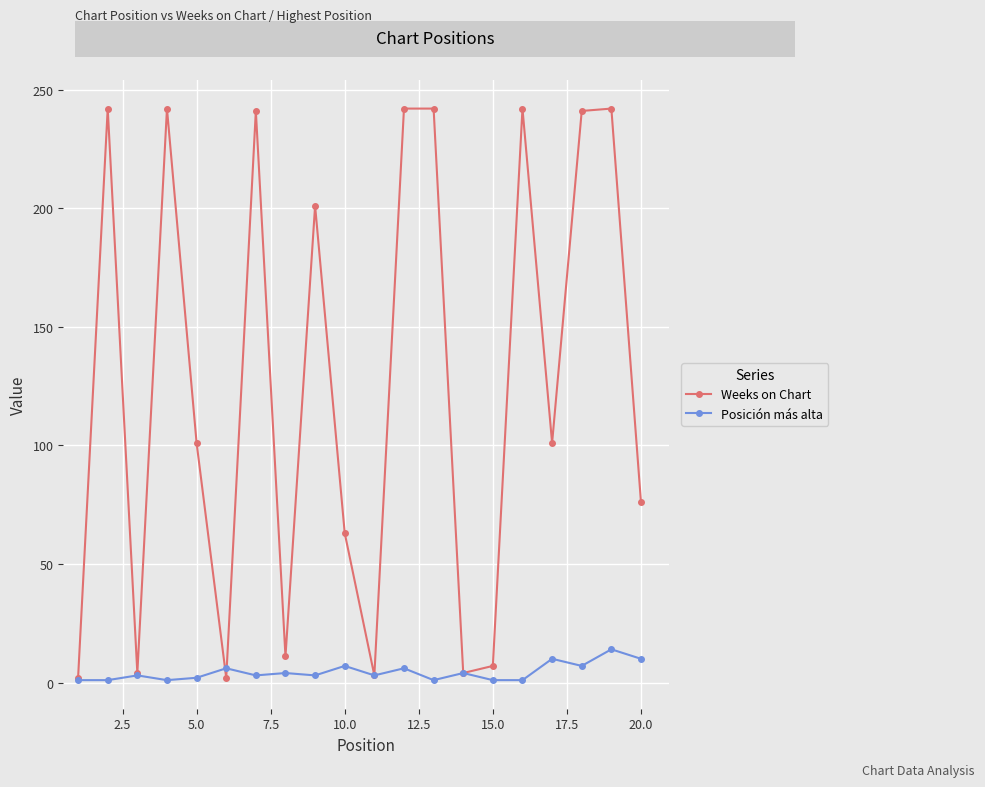

What is the value of the Posición más alta point at the 3rd from the left?

3